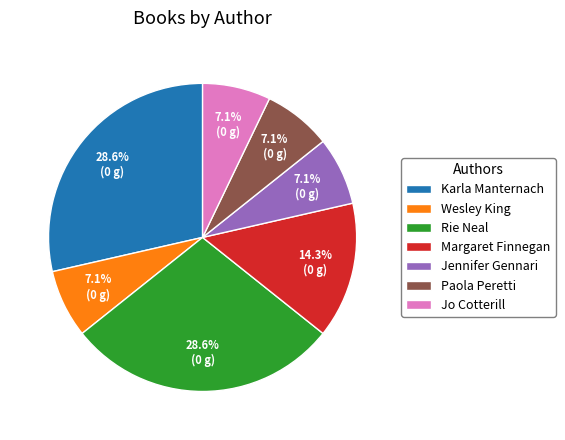

To the nearest percent, what portion does Jennifer Gennari represent?

7%